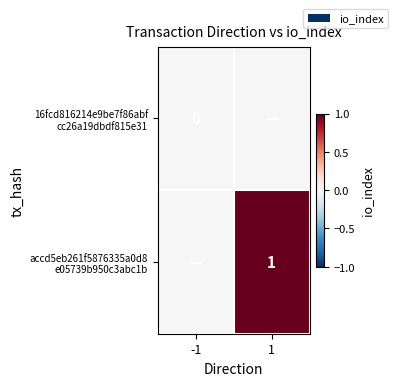

Which label corresponds to the smallest value in the chart?

-1